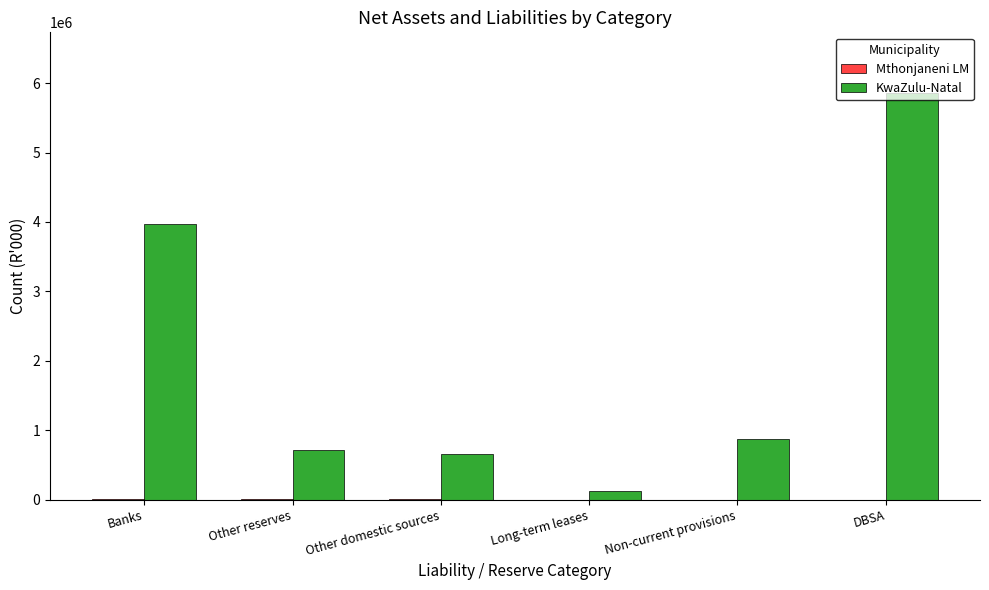

What is the sum of all KwaZulu-Natal values?

12197683